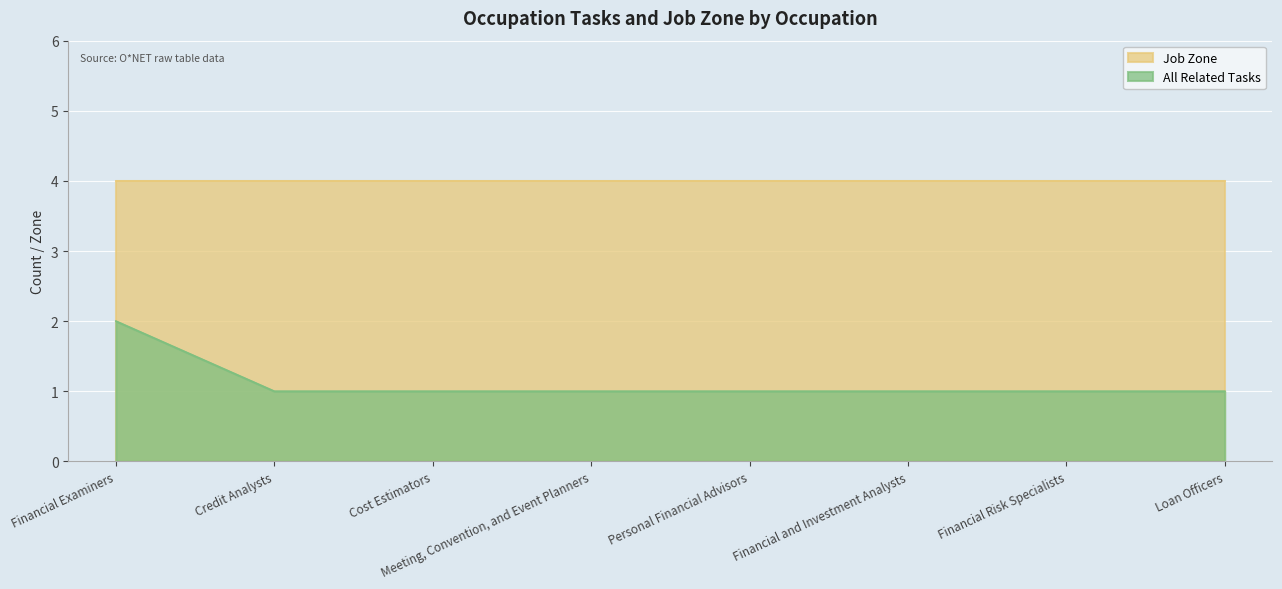

What position from the right is Financial and Investment Analysts?

3